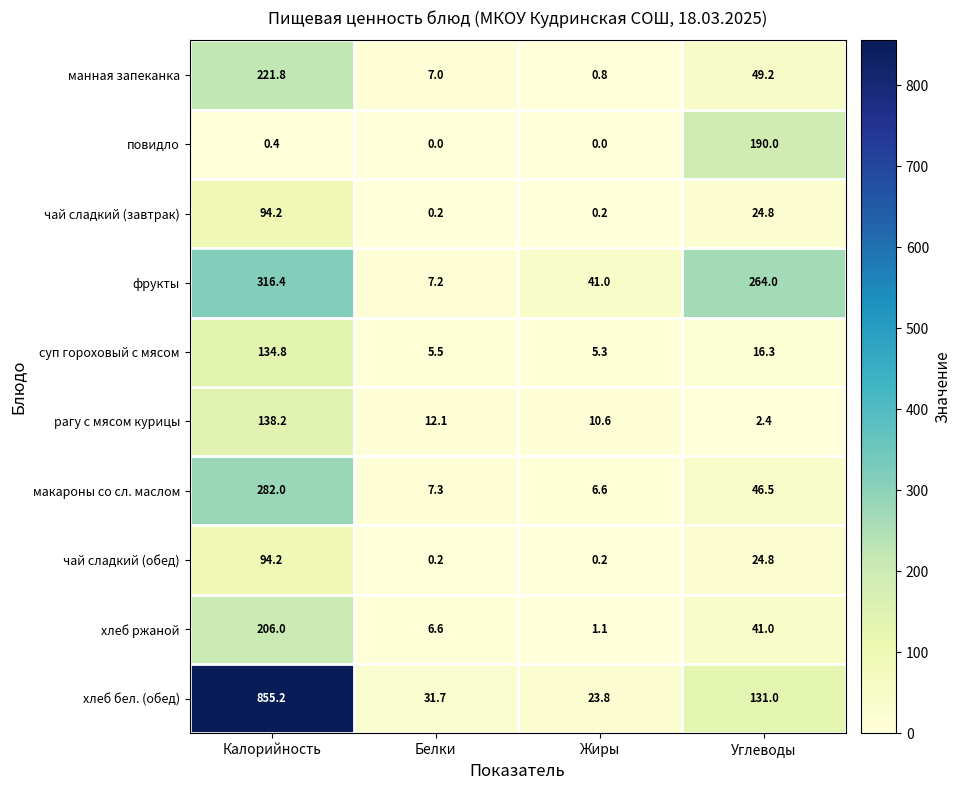

How many data points in рагу с мясом курицы are less than 12?

2